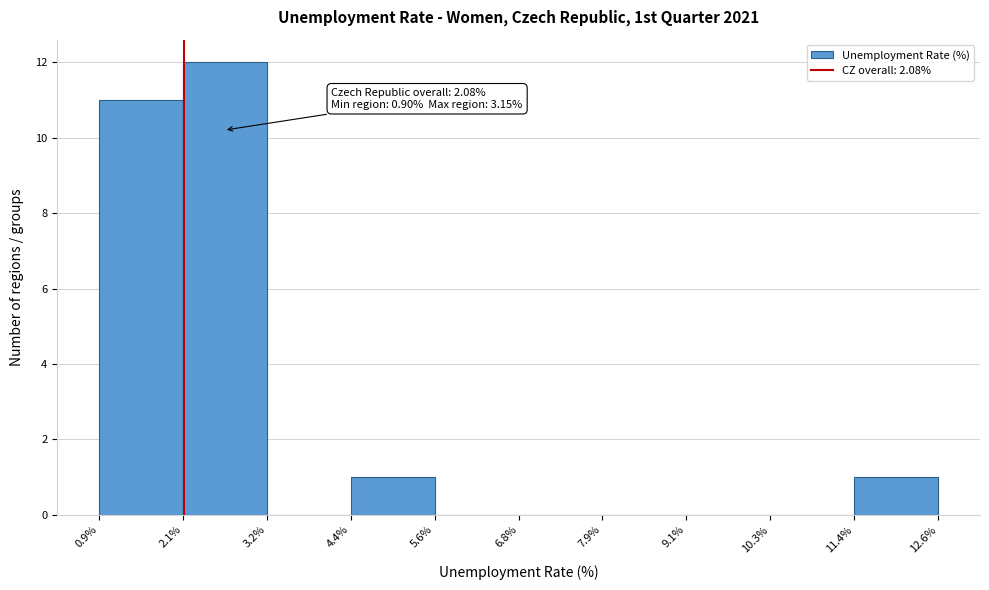

Over which range of the x-axis is the bar tallest?

2.1% to 3.2%